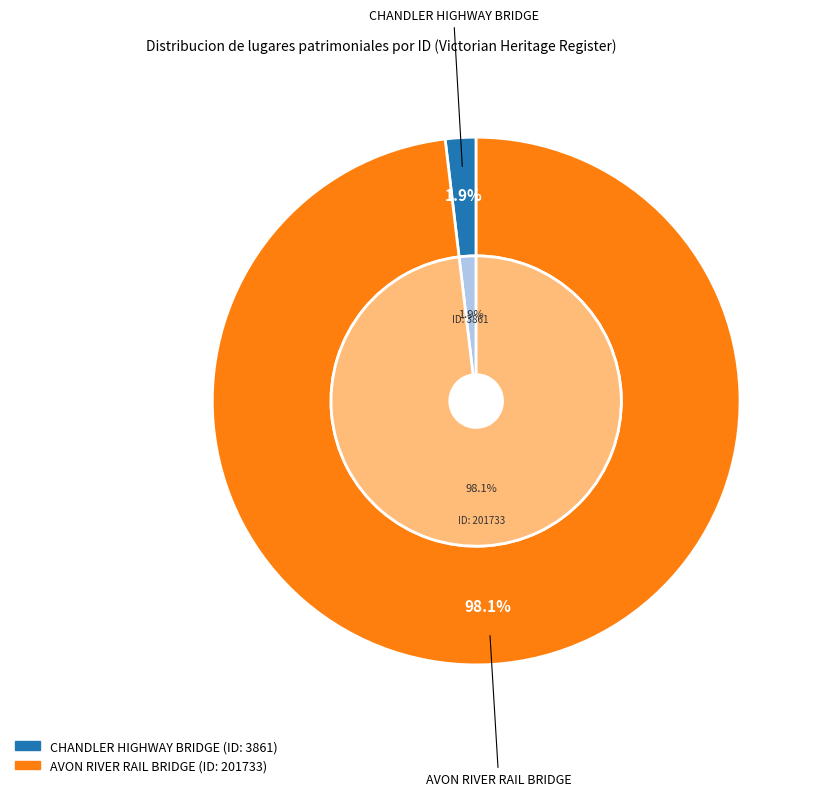

What percentage is the AVON RIVER RAIL BRIDGE slice, to the nearest percent?

98%